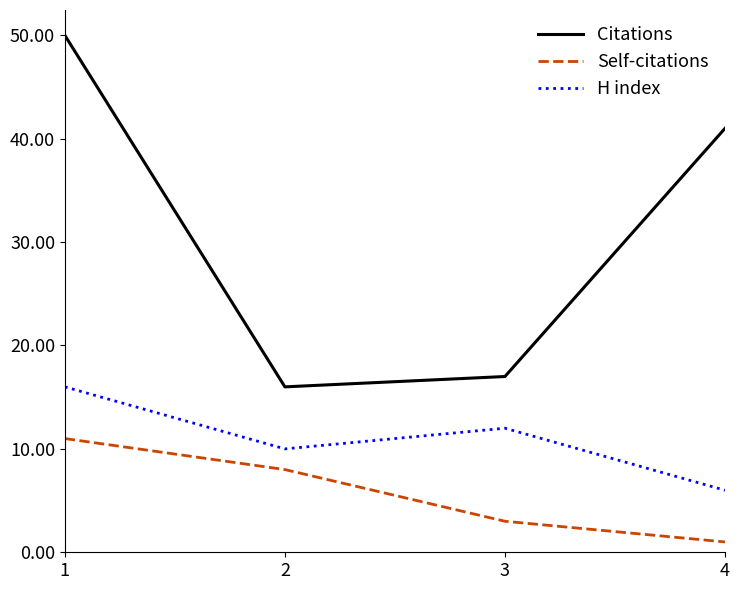

True or false: H index and Self-citations cross at least once.

False